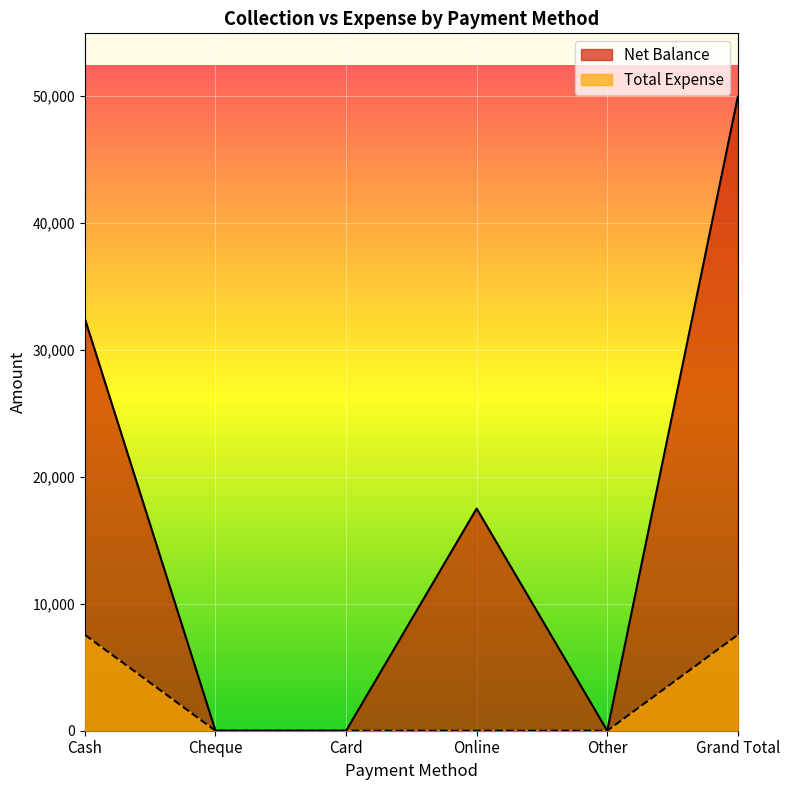

At which label is Total Expense closest to 3777?

Cheque